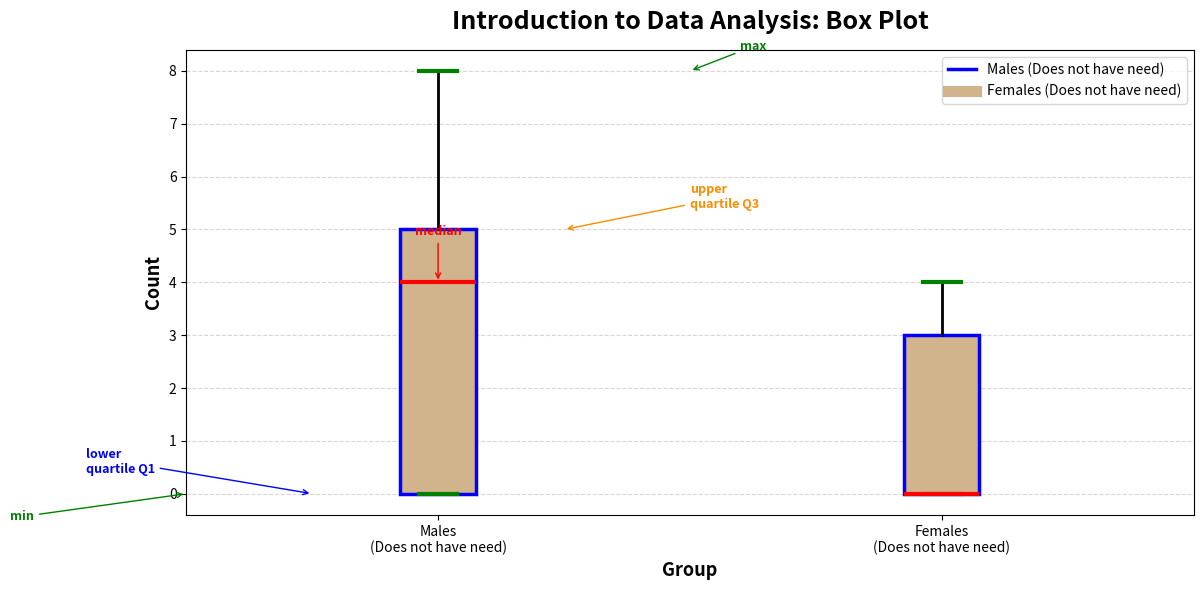

Reading left to right, read every box against the y-axis: the position of its median line, the range the box covers, and the ends of its whiskers. The values are not printed on the chart, so give them approximately, as read against the axis.

Males (Does not have need): median 4, box 0 to 5, whiskers 0 to 8
Females (Does not have need): median 0 (drawn on the box's lower edge), box 0 to 3, whiskers 0 to 4